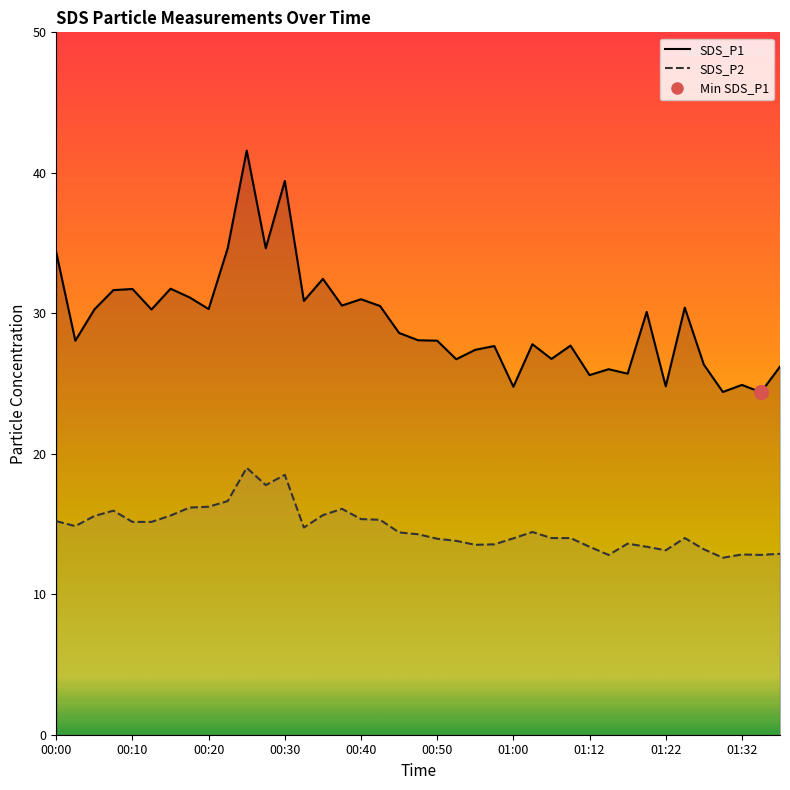

At which category is the sum across all series the highest?

00:25